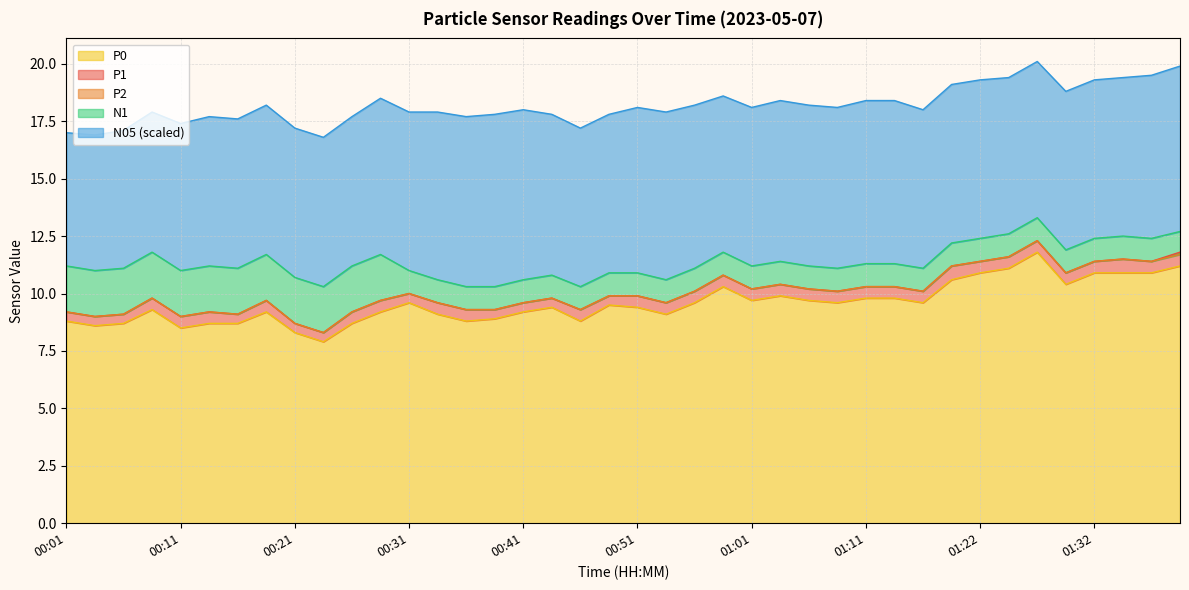

Rank the series by their maximum value, from highest to lowest.

P1, P2, P0